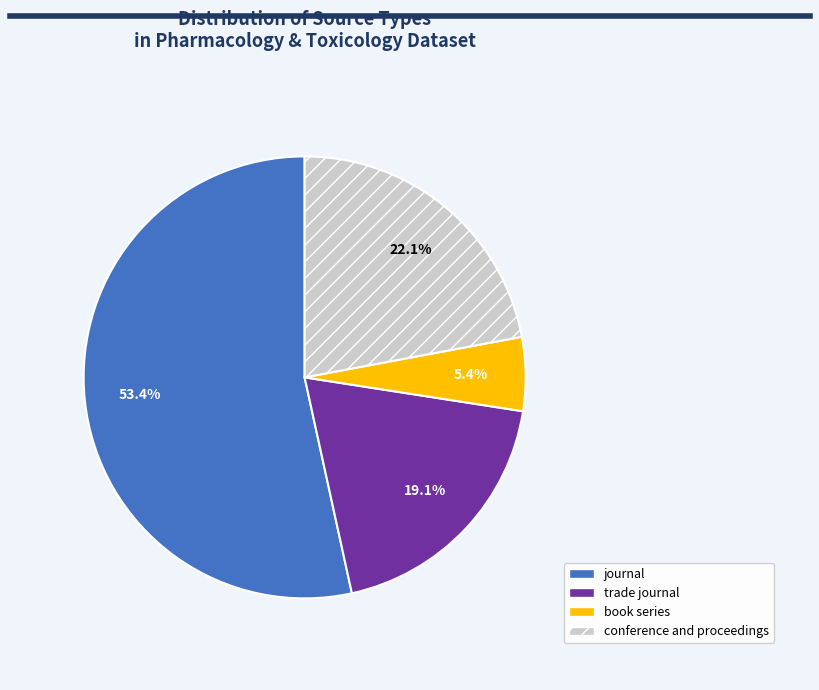

Count the number of slices in the pie.

4